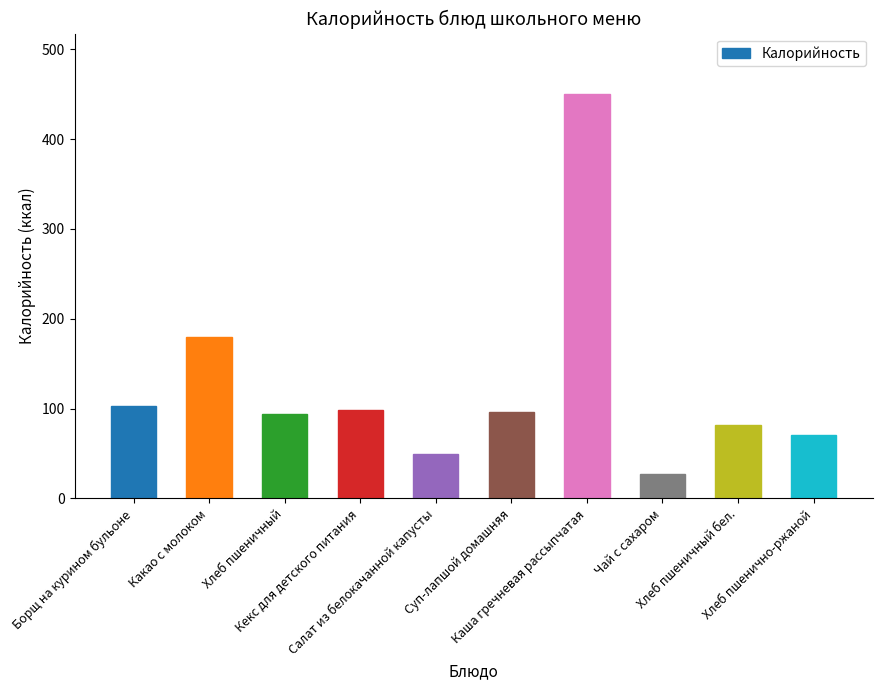

What is the greatest value displayed?

450.0